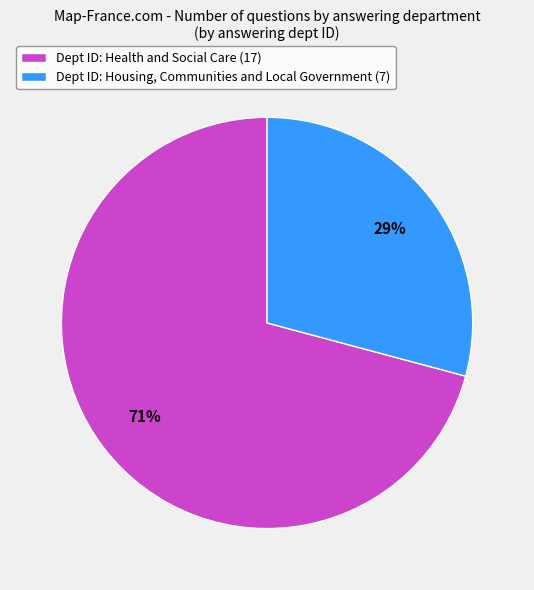

The Dept ID: Housing, Communities and Local Government (7) slice represents 29% of the pie. True or false?

True